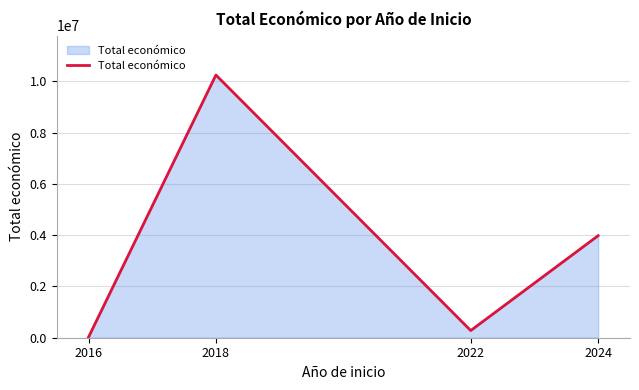

How many interior local valleys (lower than both neighbors) does the data have?

1